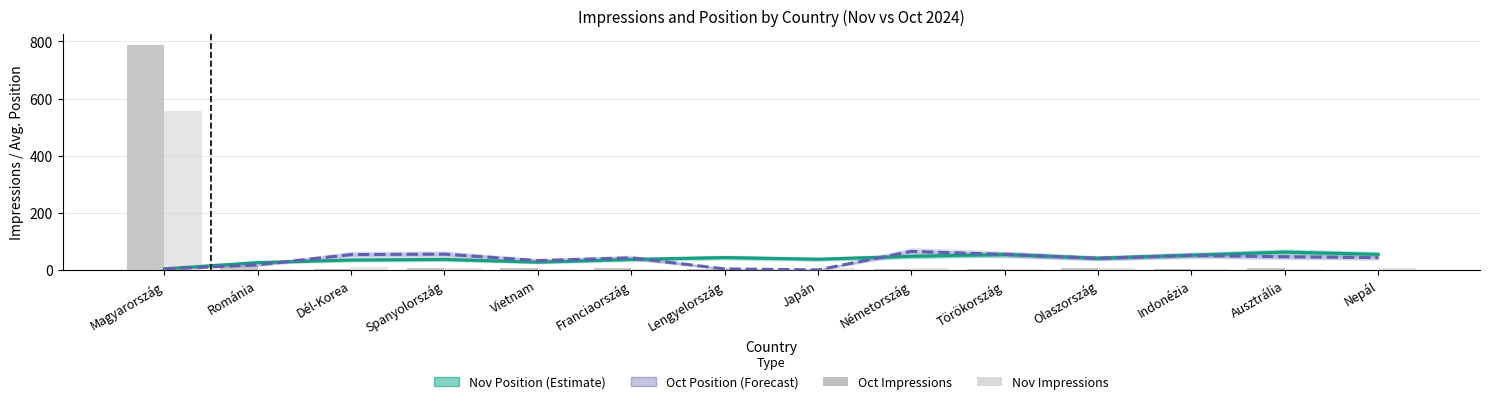

Which series has the widest spread of values?

Oct Impressions